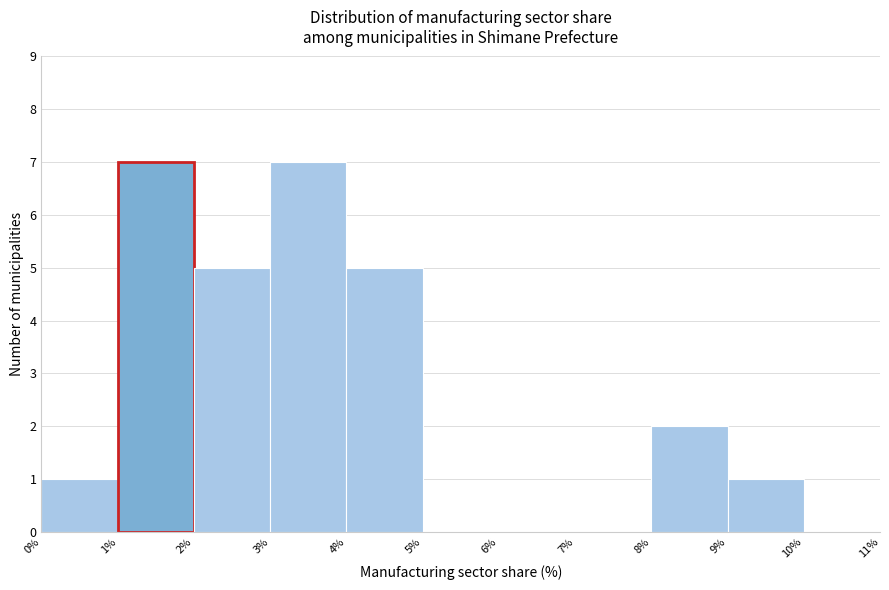

Reading left to right, transcribe this chart: for each bar, give the range it covers on the x-axis and its height. The values are not printed on the chart, so give them approximately, as read against the axis.

0% to 1%: 1
1% to 2%: 7
2% to 3%: 5
3% to 4%: 7
4% to 5%: 5
5% to 6%: 0
6% to 7%: 0
7% to 8%: 0
8% to 9%: 2
9% to 10%: 1
10% to 11%: 0